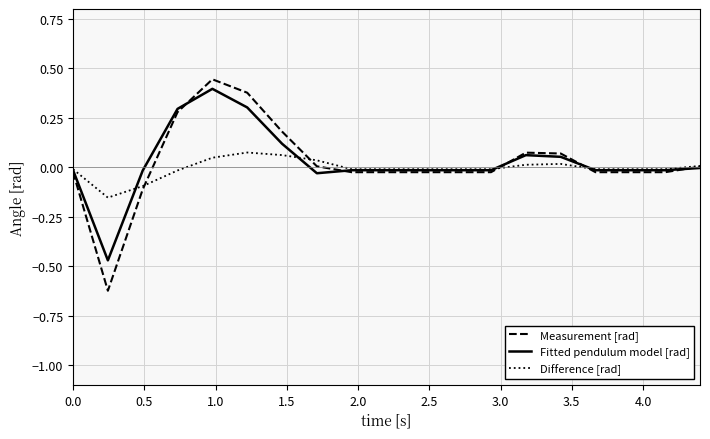

Which series has the largest range (max minus min)?

Measurement [rad]